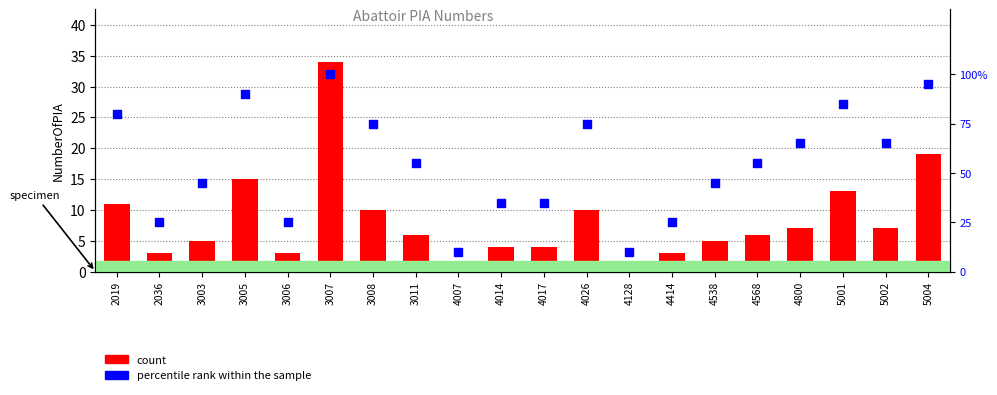

Which series contains the highest Y value?

percentile rank within the sample